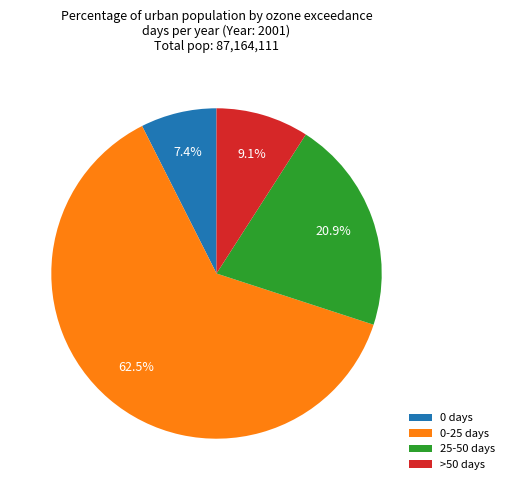

Which category has the biggest portion of the pie?

0-25 days